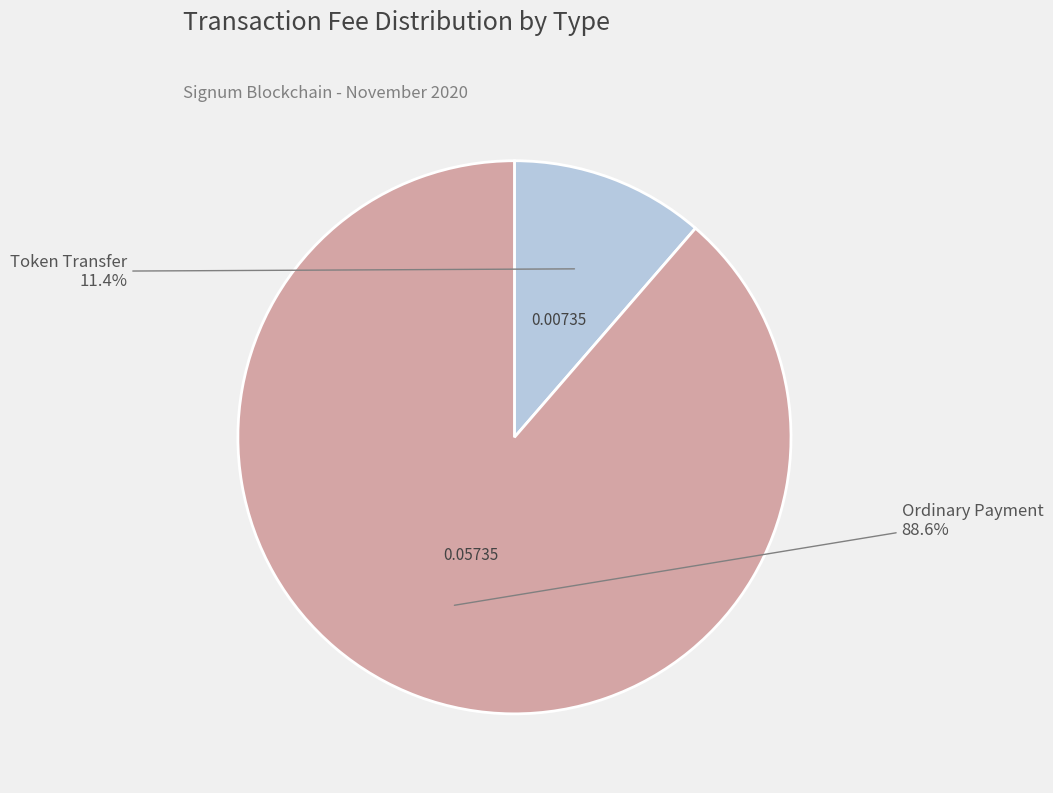

Is there any slice that represents more than half of the pie?

Yes